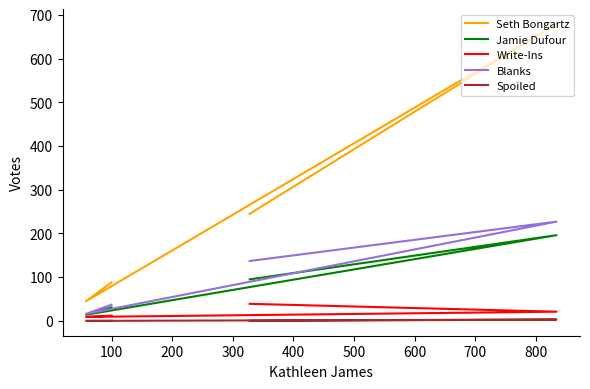

True or false: Blanks and Write-Ins cross at least once.

False